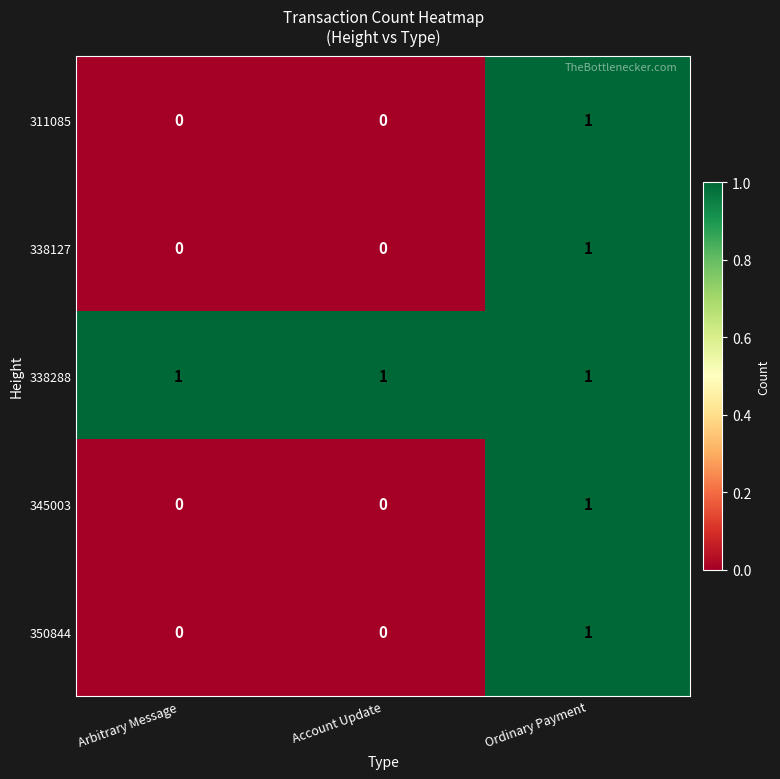

At which category is the sum across all series the highest?

Ordinary Payment